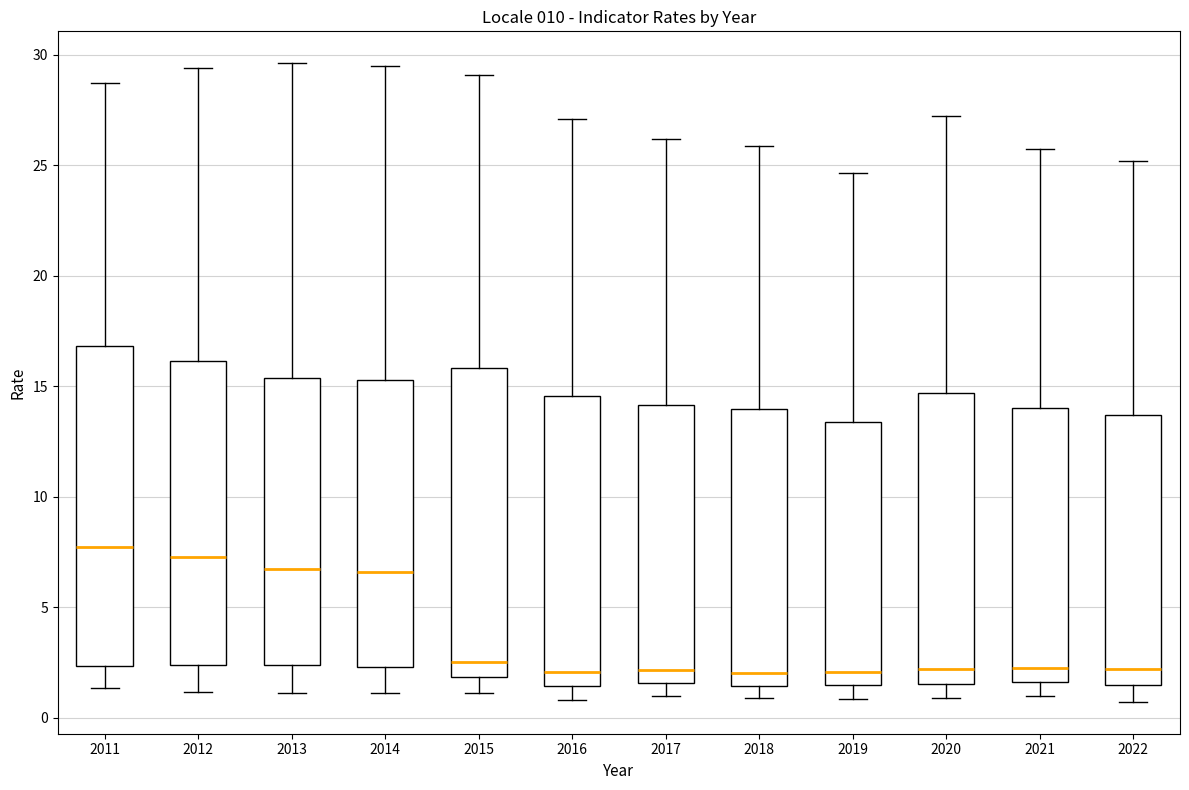

Reading left to right, transcribe this box plot: for each box, give where its median line is, the range the box spans, and where its two whiskers end, as read against the y-axis. The values are not printed on the chart, so give them approximately, as read against the axis.

2011: median 7.5, box 2.5 to 17.0, whiskers 1.5 to 28.5
2012: median 7.5, box 2.5 to 16.0, whiskers 1.0 to 29.5
2013: median 6.5, box 2.5 to 15.5, whiskers 1.0 to 29.5
2014: median 6.5, box 2.5 to 15.5, whiskers 1.0 to 29.5
2015: median 2.5, box 2.0 to 16.0, whiskers 1.0 to 29.0
2016: median 2.0, box 1.5 to 14.5, whiskers 1.0 to 27.0
2017: median 2.0, box 1.5 to 14.0, whiskers 1.0 to 26.0
2018: median 2.0, box 1.5 to 14.0, whiskers 1.0 to 26.0
2019: median 2.0, box 1.5 to 13.5, whiskers 1.0 to 24.5
2020: median 2.0, box 1.5 to 14.5, whiskers 1.0 to 27.0
2021: median 2.5, box 1.5 to 14.0, whiskers 1.0 to 26.0
2022: median 2.0, box 1.5 to 13.5, whiskers 0.5 to 25.0